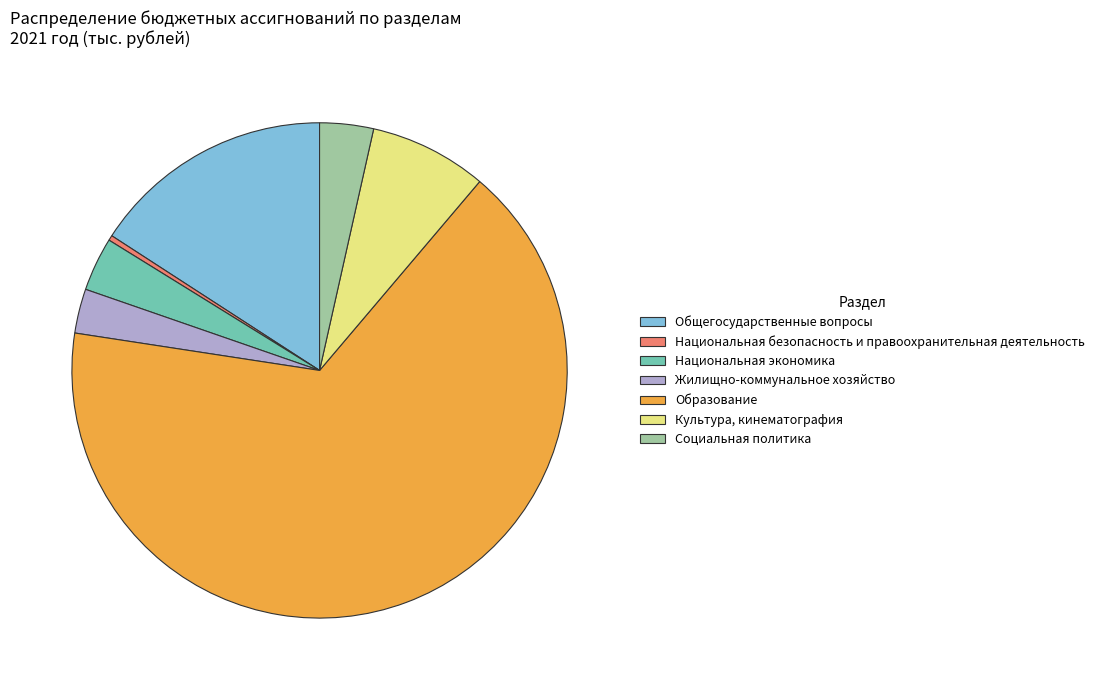

How many segments does this pie chart have?

7